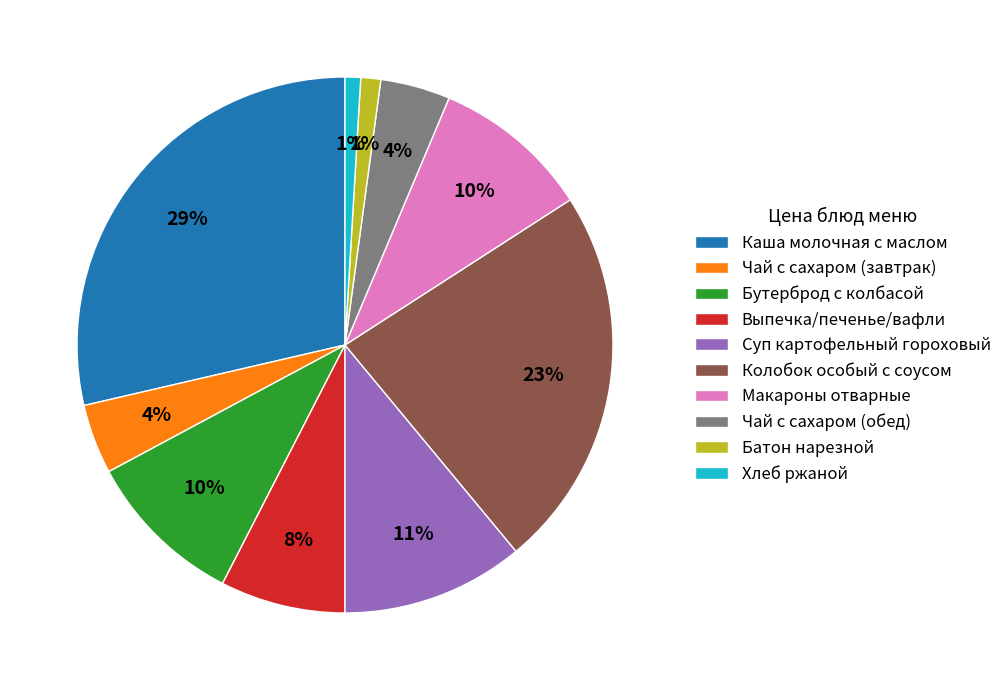

What percentage is the Макароны отварные slice, to the nearest percent?

10%